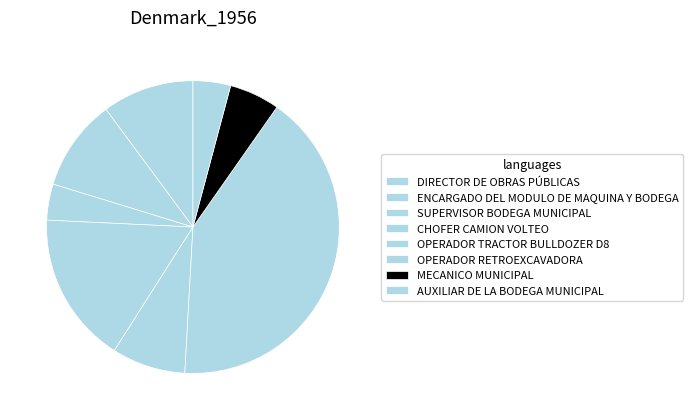

How many slices are in this pie chart?

8